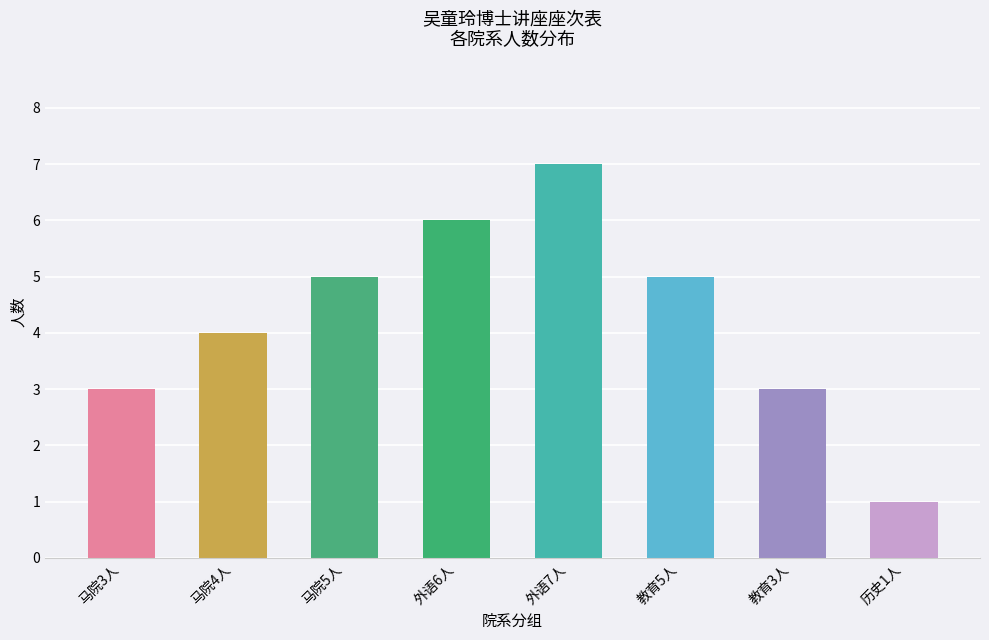

At which label is the value closest to 4?

马院4人